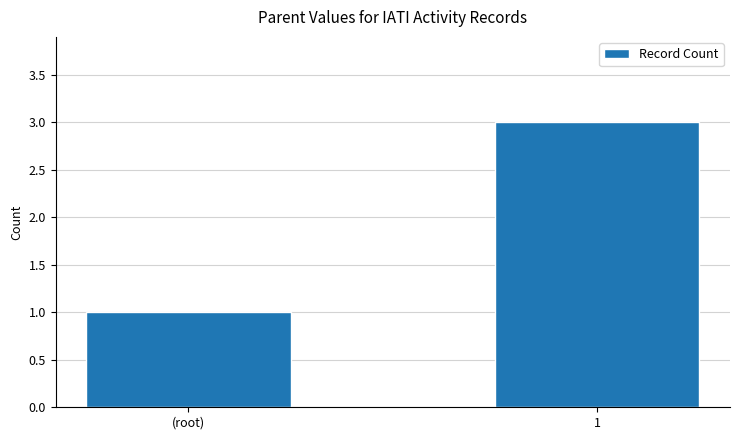

Is it true that the value at (root) is 1?

True